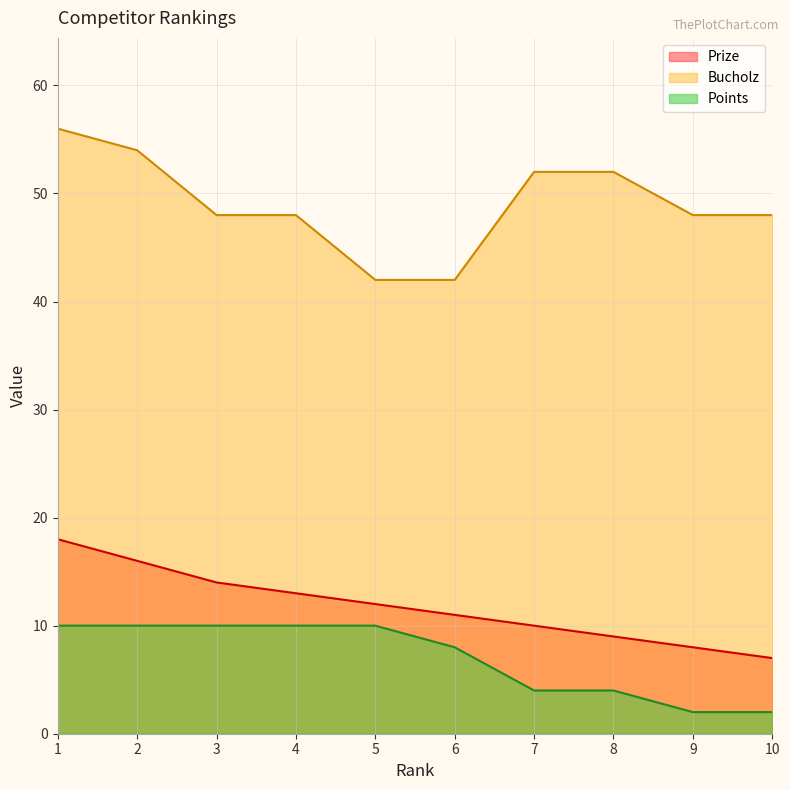

What is the value of the Points point at the 4th from the left?

10